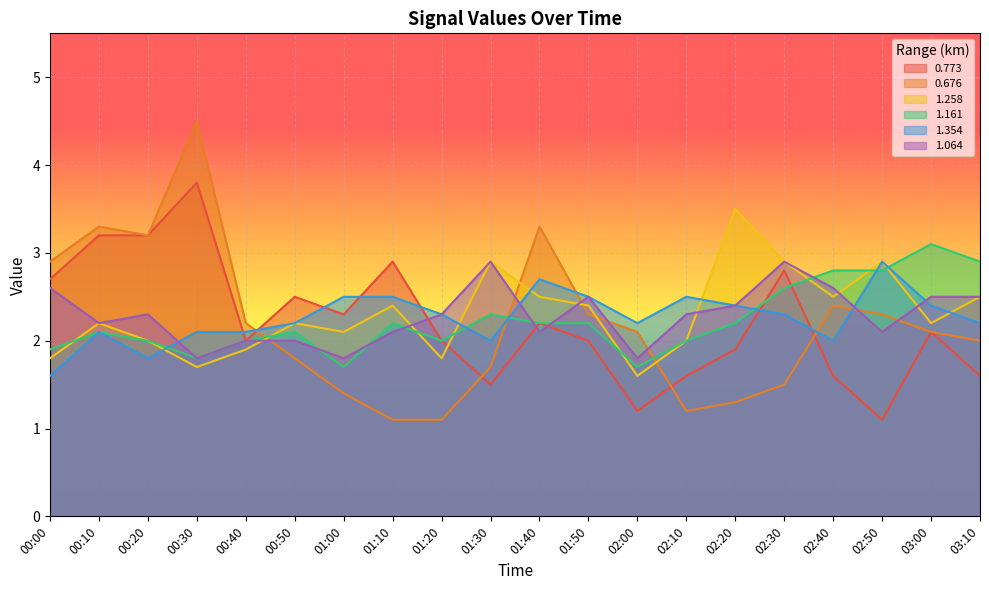

How many intersections are there between 0.773 and 1.258?

1